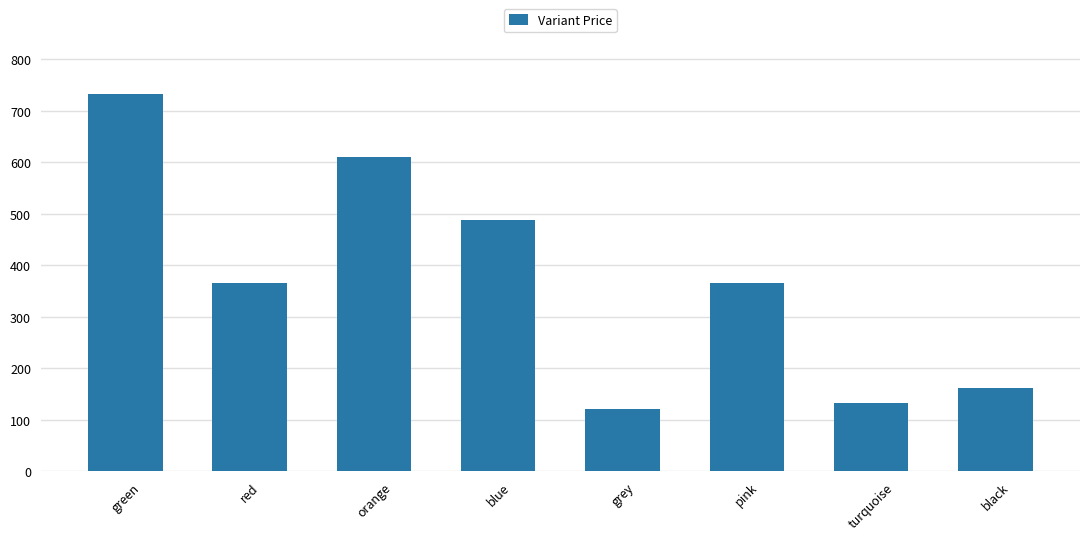

Where does the data first go above 366?

green